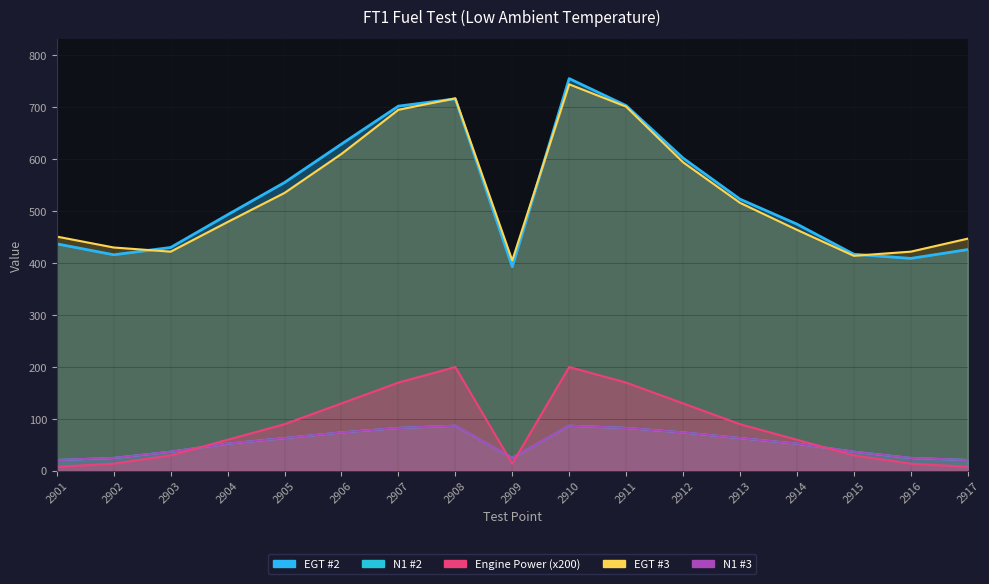

How many values in the EGT #3 series exceed 479?

8